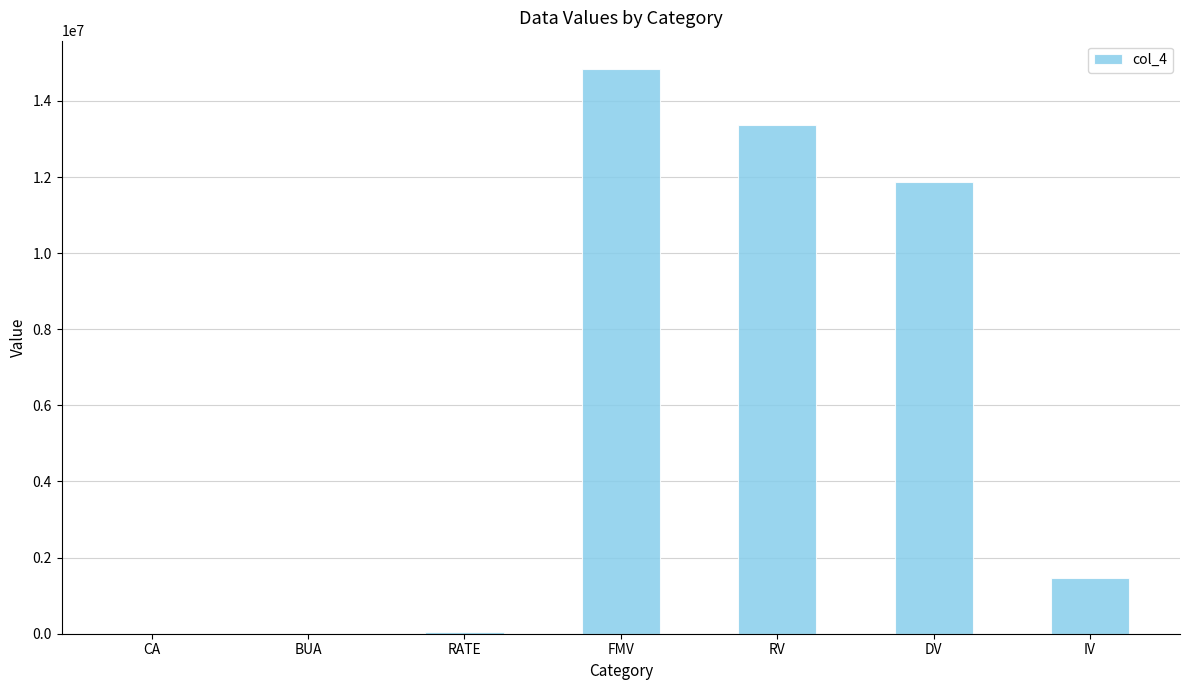

What is the maximum value shown in the chart?

14840500.0